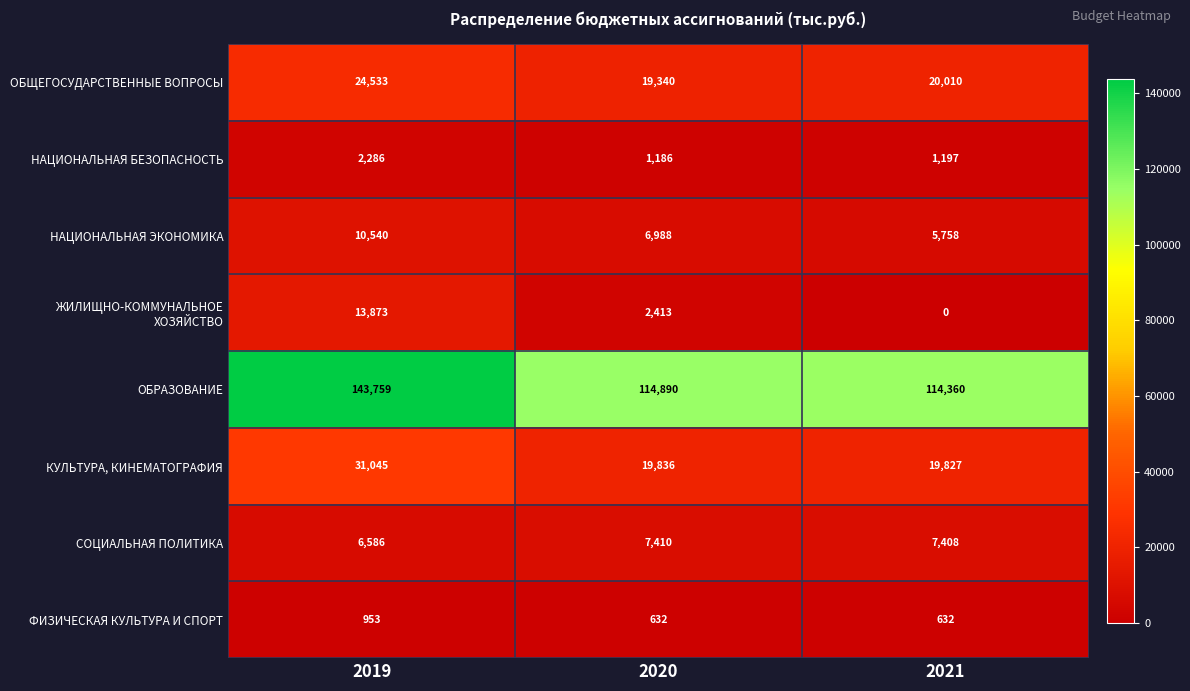

What is the spread (max minus min) of values at 2021?

114360